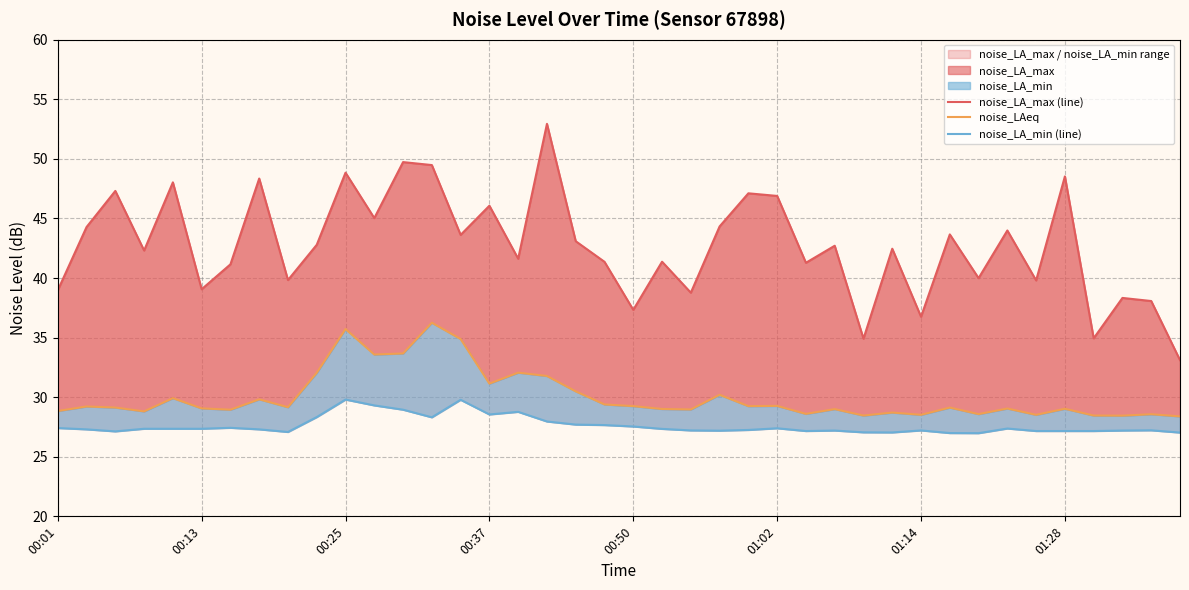

Between 9 and 31, which series saw the biggest shift?

noise_LAeq